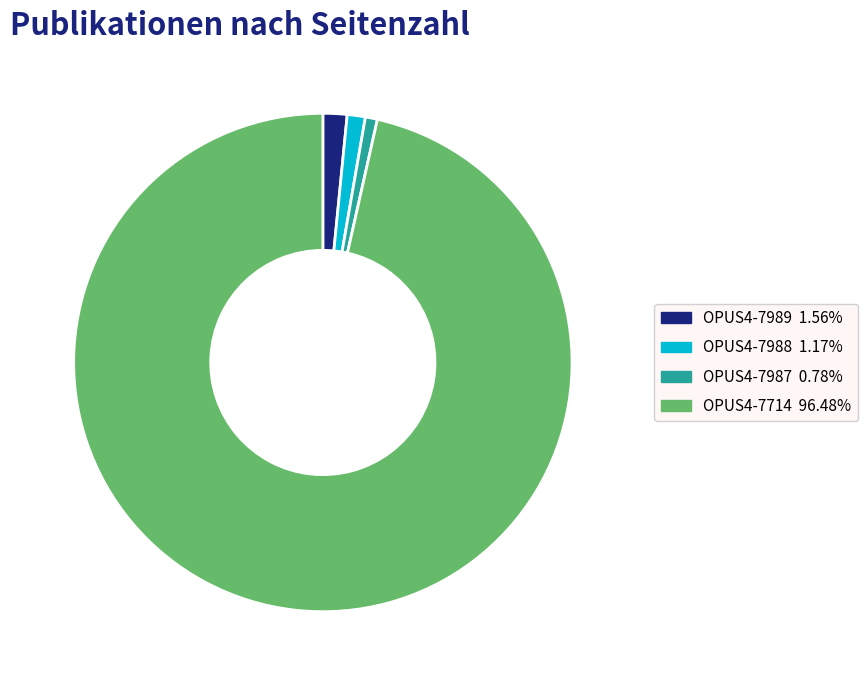

Is there a majority slice in this chart?

Yes